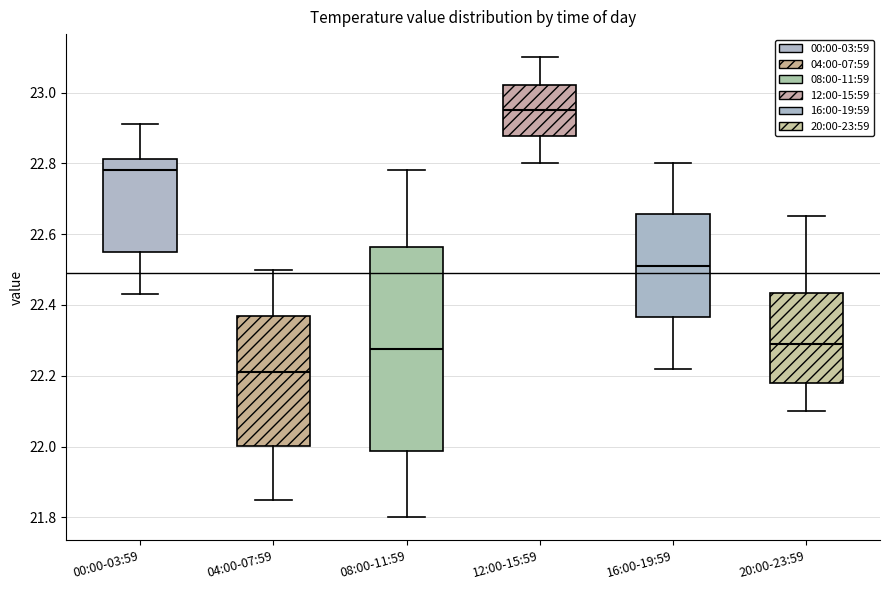

Reading left to right, read every box against the y-axis: the position of its median line, the range the box covers, and the ends of its whiskers. The values are not printed on the chart, so give them approximately, as read against the axis.

00:00-03:59: median 22.78, box 22.56 to 22.82, whiskers 22.44 to 22.92
04:00-07:59: median 22.22, box 22.00 to 22.36, whiskers 21.86 to 22.50
08:00-11:59: median 22.28, box 21.98 to 22.56, whiskers 21.80 to 22.78
12:00-15:59: median 22.96, box 22.88 to 23.02, whiskers 22.80 to 23.10
16:00-19:59: median 22.52, box 22.36 to 22.66, whiskers 22.22 to 22.80
20:00-23:59: median 22.30, box 22.18 to 22.44, whiskers 22.10 to 22.66